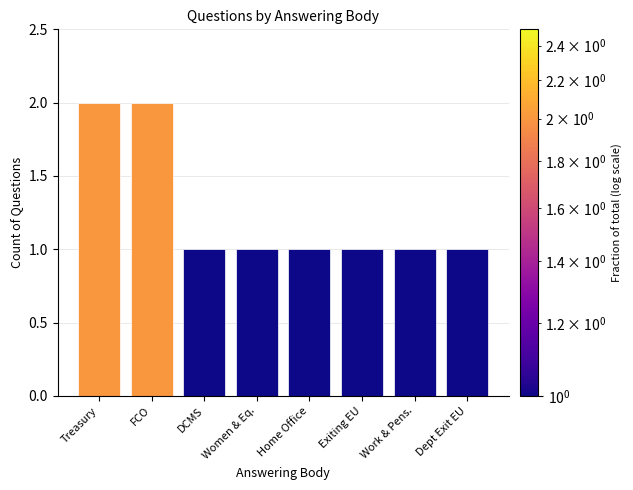

What is the value of the 8th bar from the left?

1